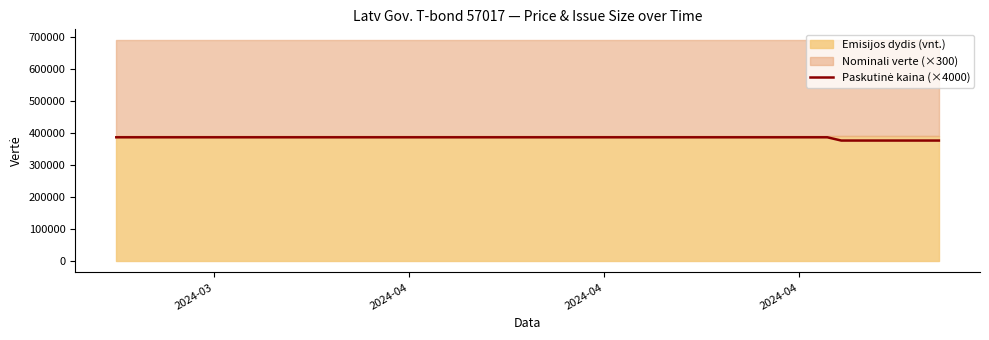

How many data points does each series have?

40